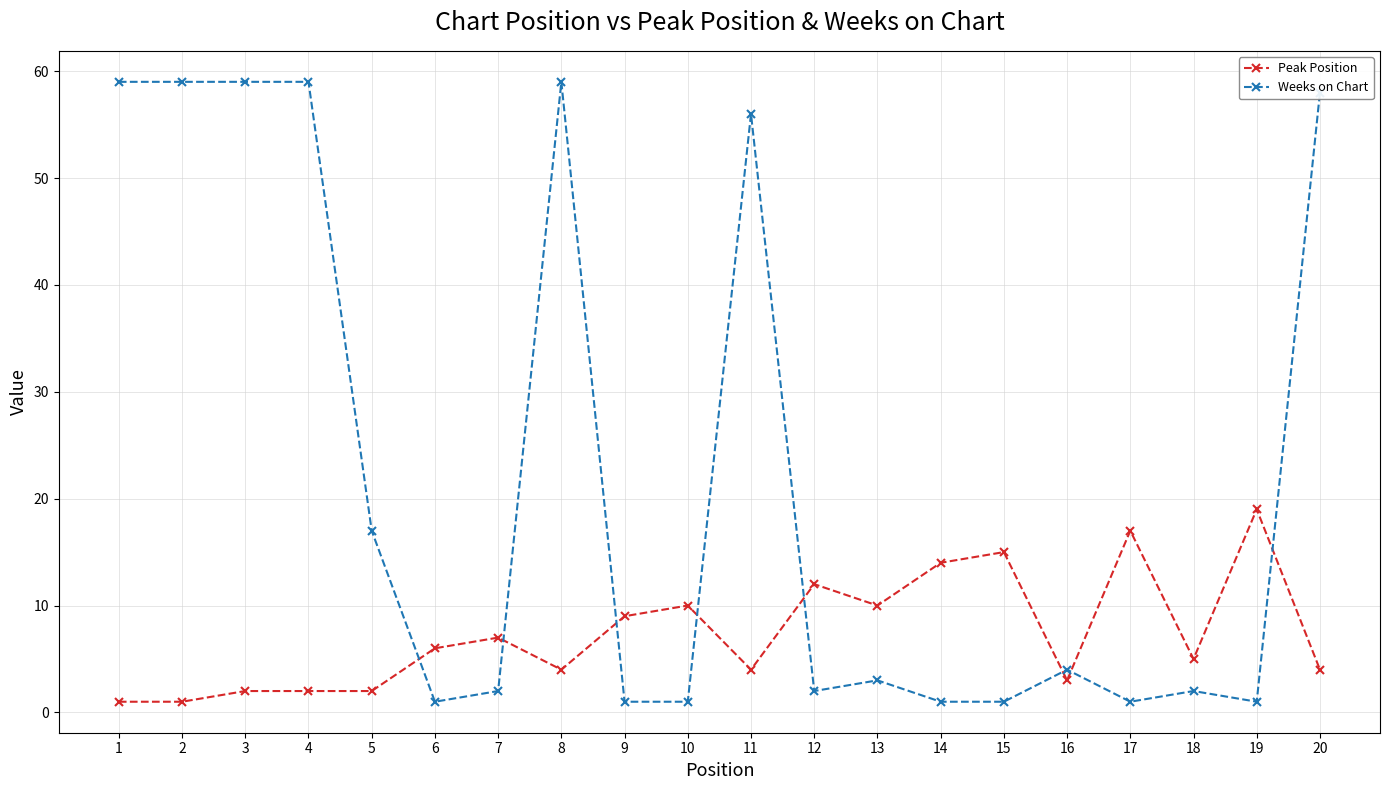

Reading left to right, list all the values displayed in this chart.

Peak Position: 1	1	2	2	2	6	7	4	9	10	4	12	10	14	15	3	17	5	19	4
Weeks on Chart: 59	59	59	59	17	1	2	59	1	1	56	2	3	1	1	4	1	2	1	58